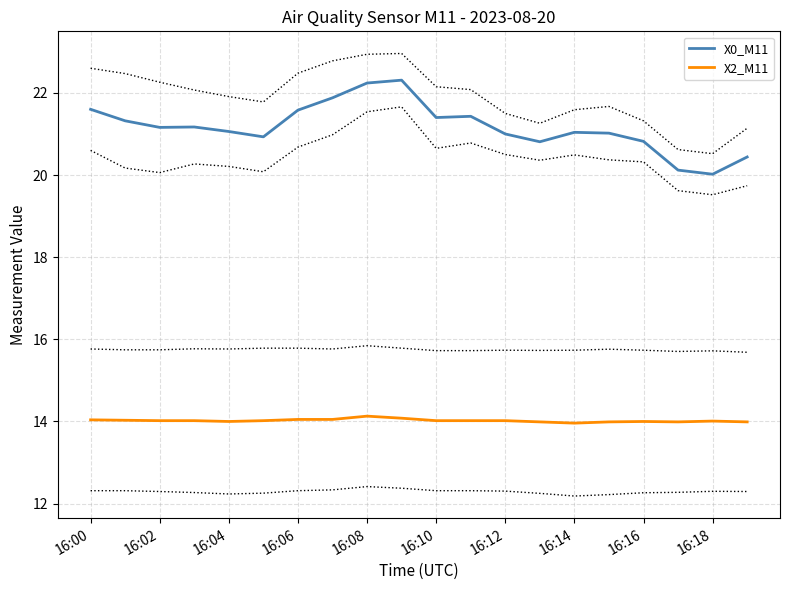

What is the maximum value for X2_M11?

14.1